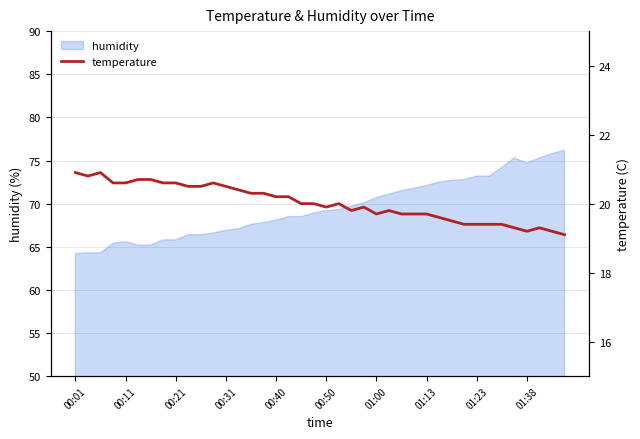

The humidity series shows 69.2 at 00:50. True or false?

True